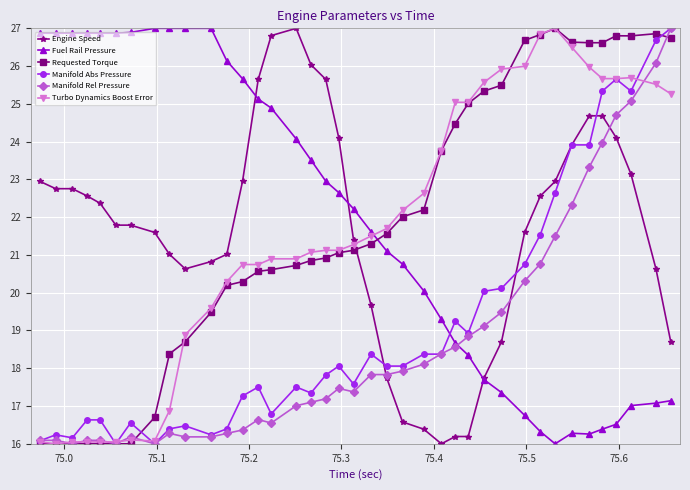

Which series ends up on top after the final intersection of Fuel Rail Pressure and Requested Torque?

Requested Torque